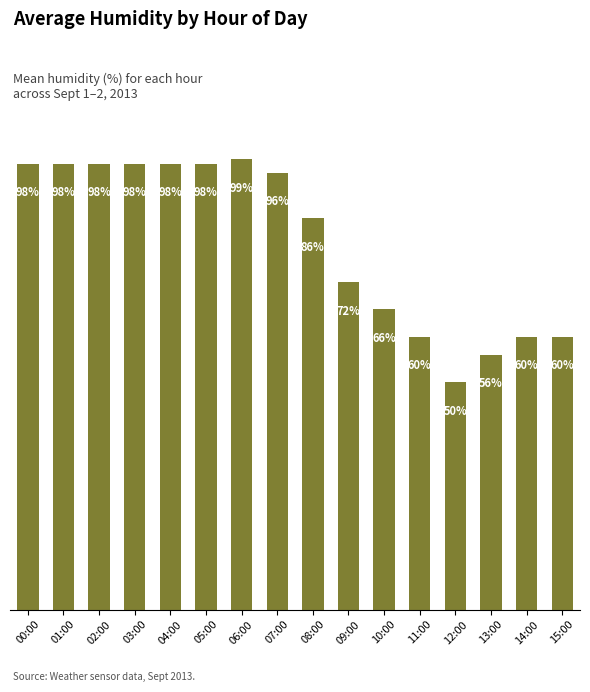

Between 14:00 and 06:00, which is larger?

06:00